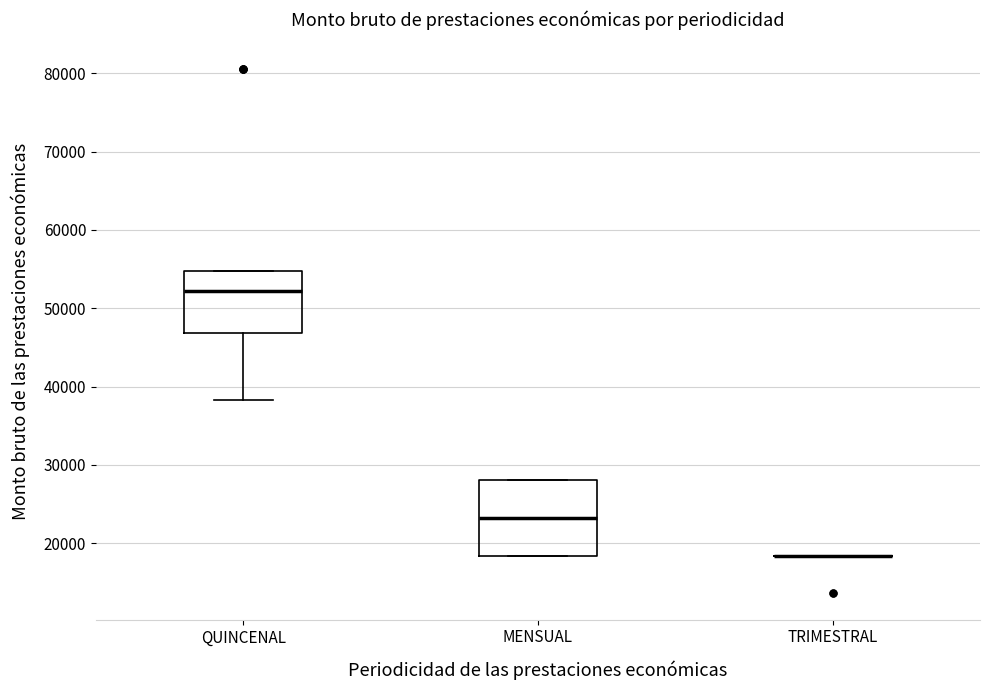

Where is the upper edge of the box for MENSUAL on the y-axis? The values are not printed on the chart, so give them approximately, as read against the axis.

28000